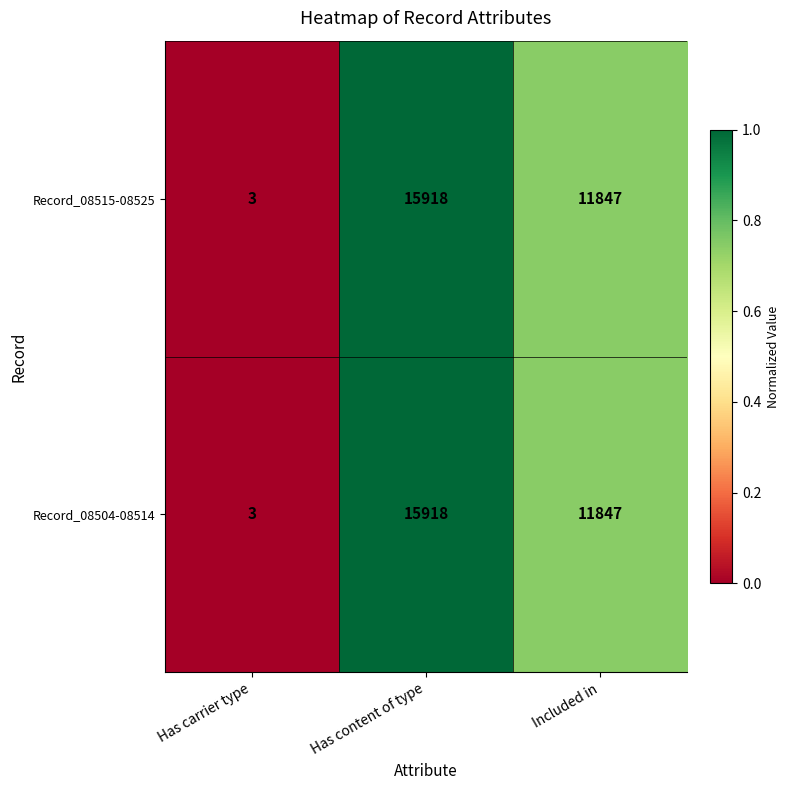

What is the maximum value shown in the chart?

15918